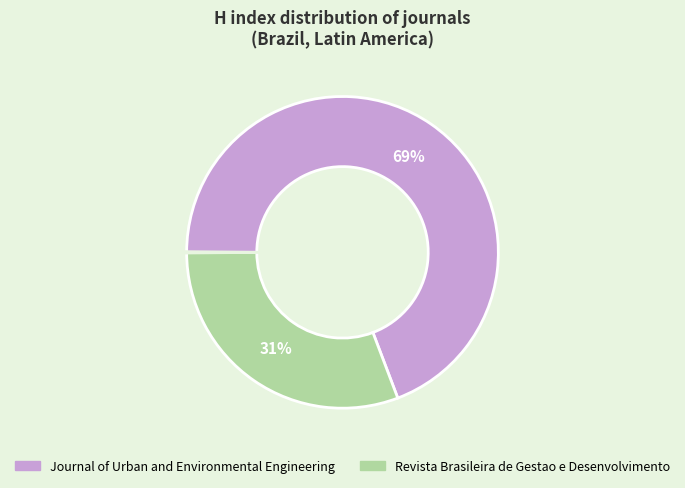

To the nearest percent, what is the difference between the largest and smallest slice percentages?

38%